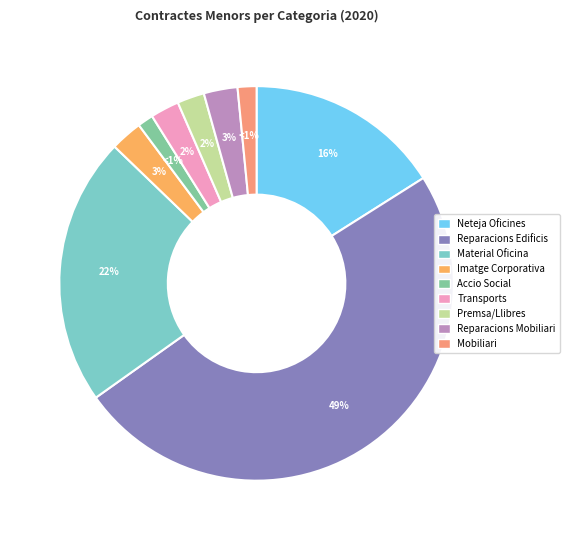

Is the sum of IMATGE CORPORATIVA and NETEJA OFICINES greater than half?

No